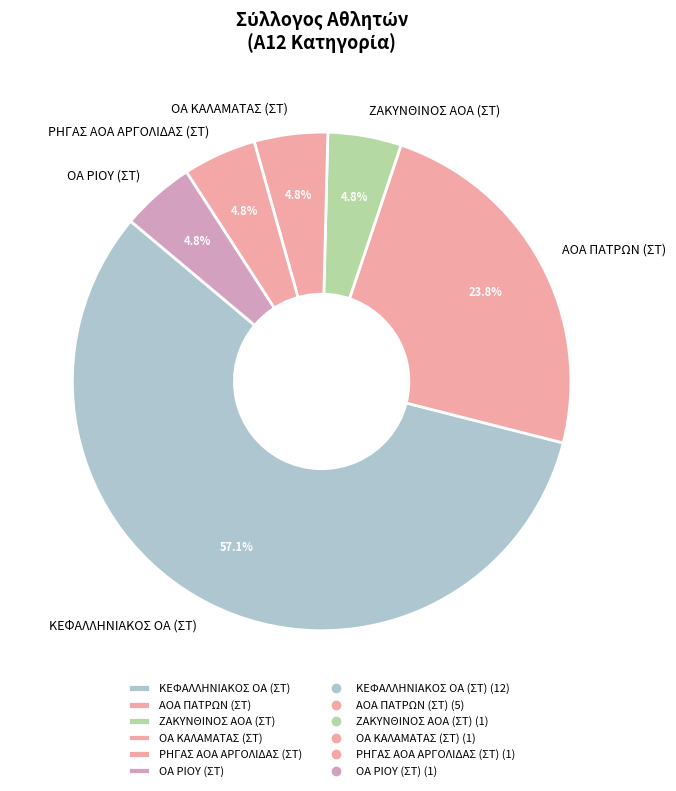

Which slice is the largest?

ΚΕΦΑΛΛΗΝΙΑΚΟΣ ΟΑ (ΣΤ)